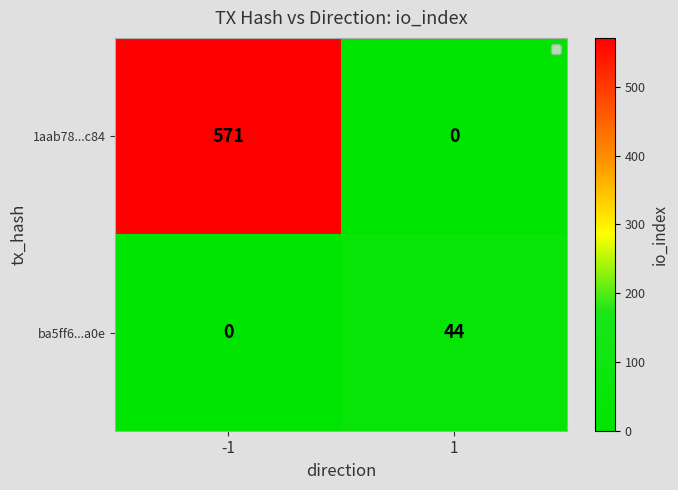

Between -1 and 1, which series saw the biggest shift?

1aab78...c84